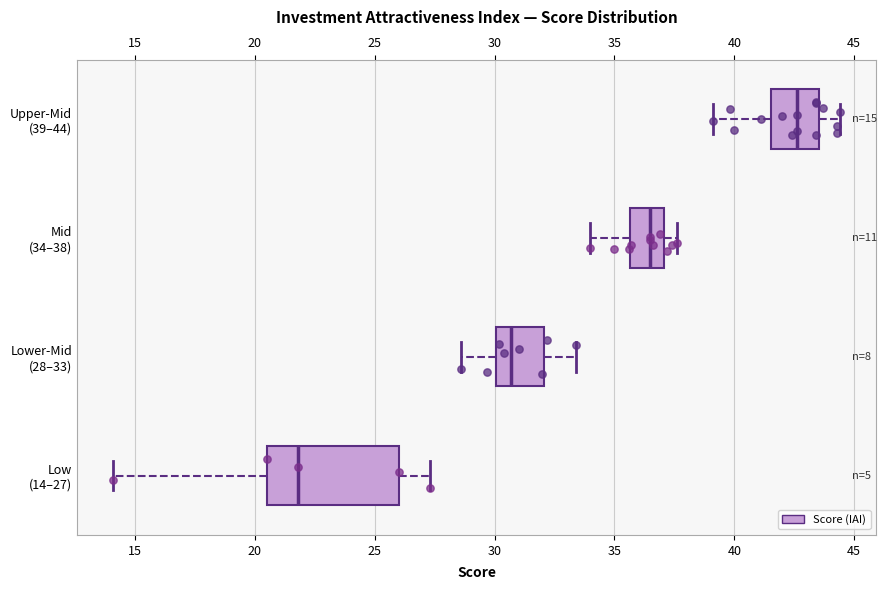

Which box is the widest, from its left edge to its right edge?

Low (14–27)